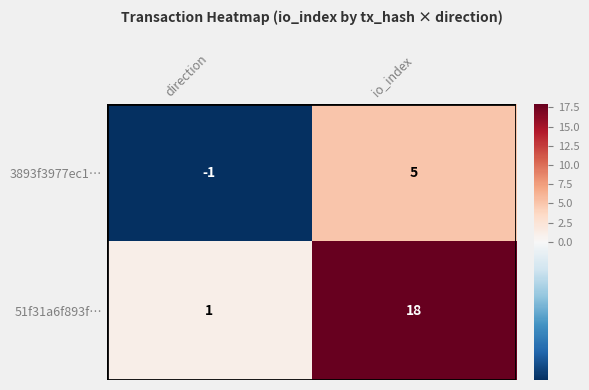

Which series has the largest range (max minus min)?

51f31a6f893f…